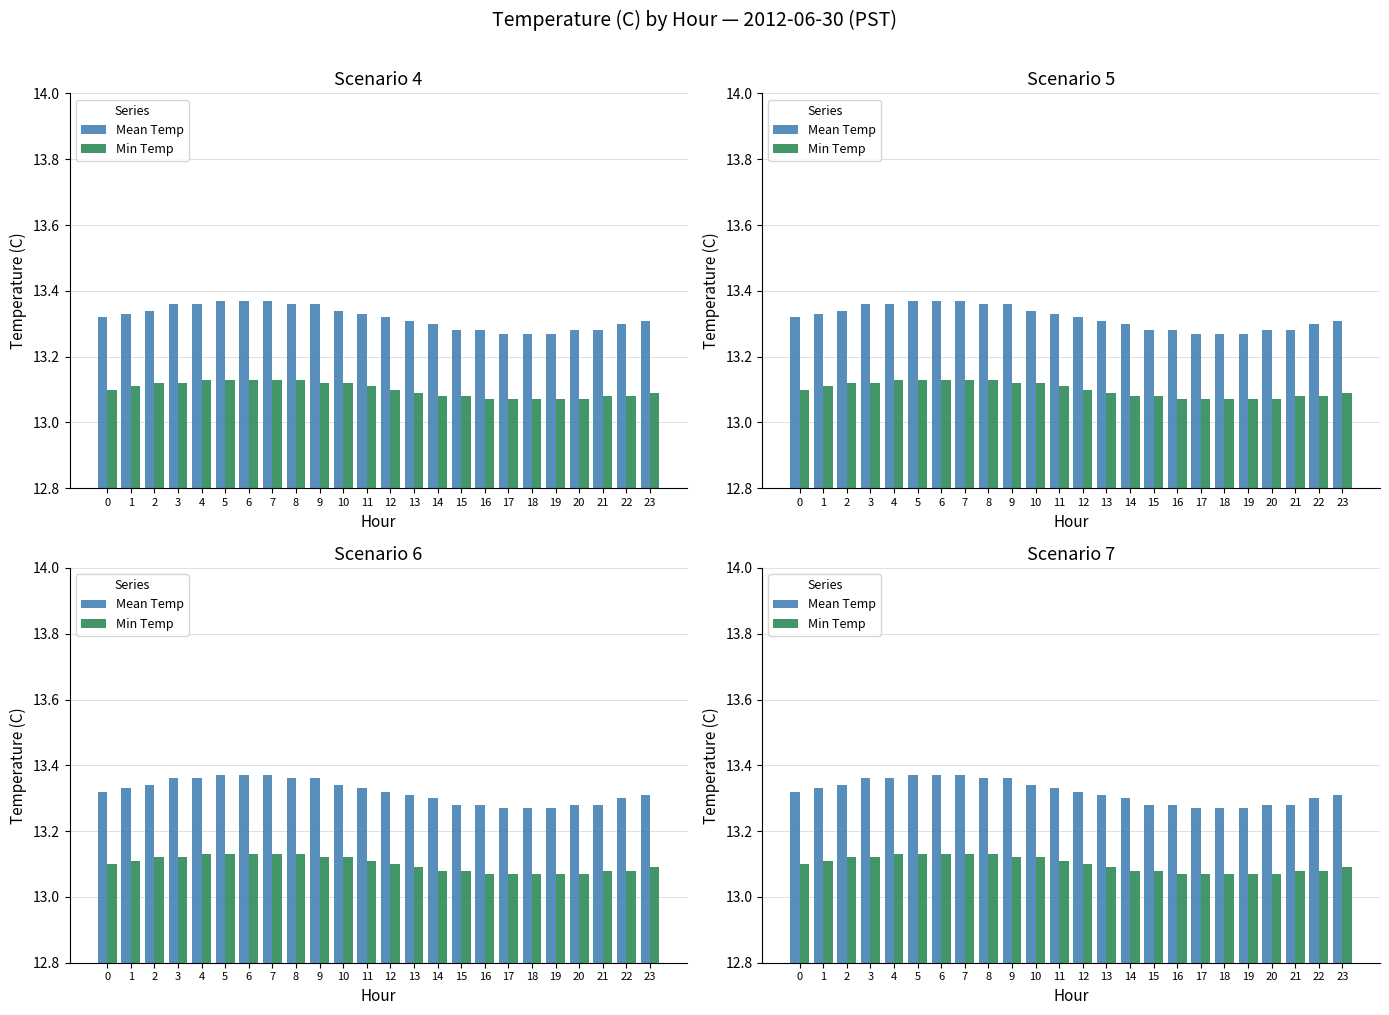

Count the Min Temp values in the range 13 to 14.

24